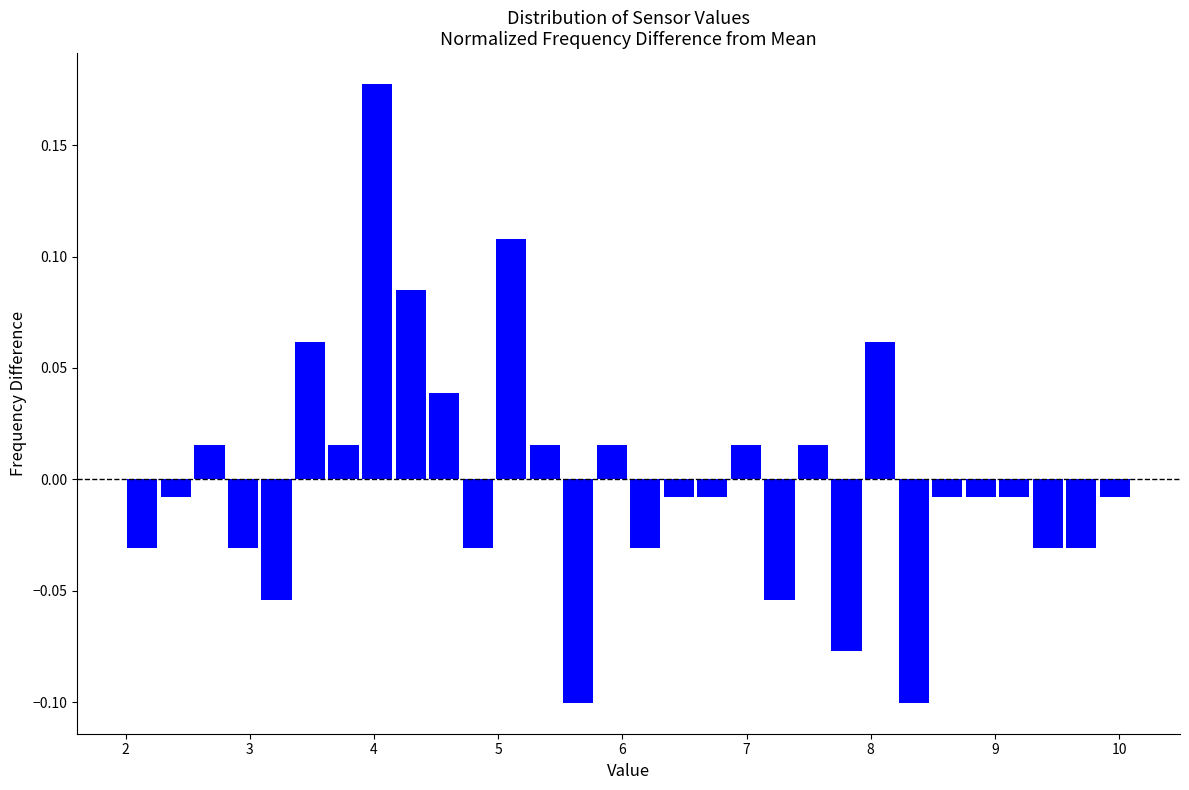

Read against the x-axis, roughly where is the centre of the tallest bar?

4.0